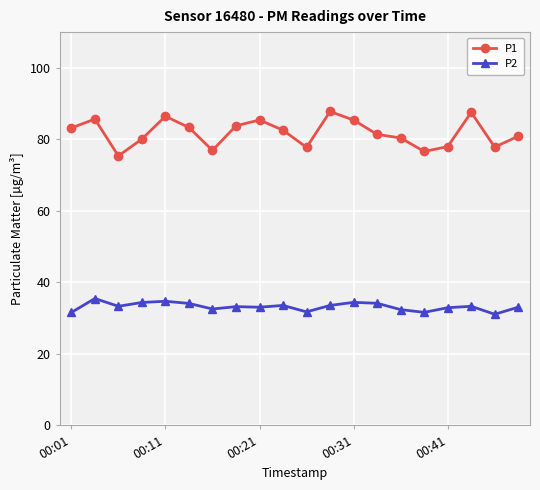

What is the maximum value for P2?

35.5